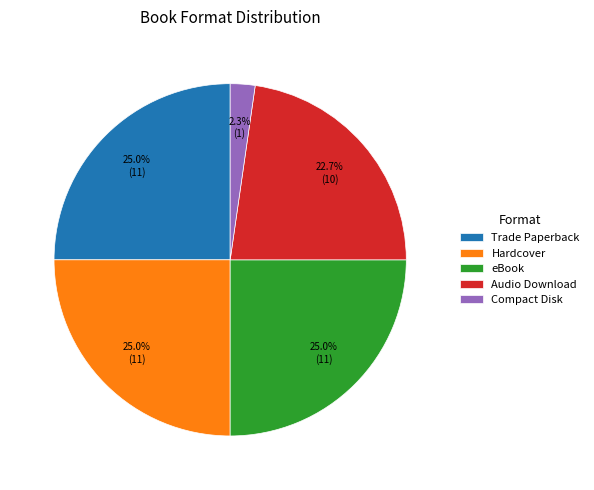

What is the smallest slice in the pie chart?

Compact Disk